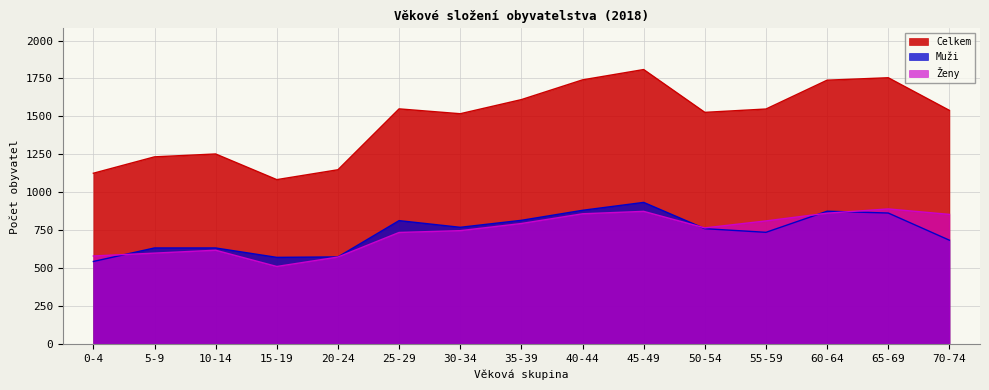

True or false: Ženy and Celkem cross at least once.

False